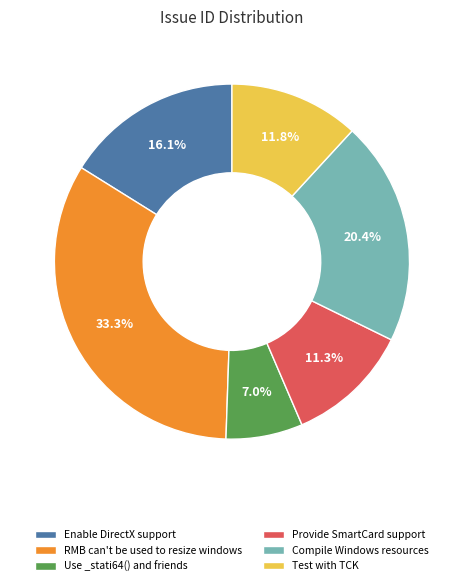

What percentage is NOT represented by Compile Windows resources?

79.6%